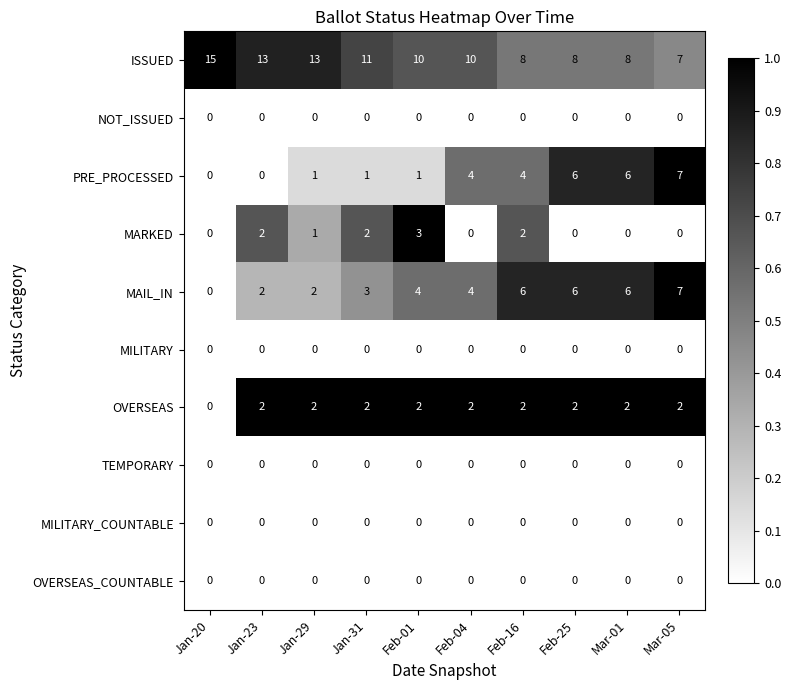

Read the PRE_PROCESSED value at Feb-16.

4